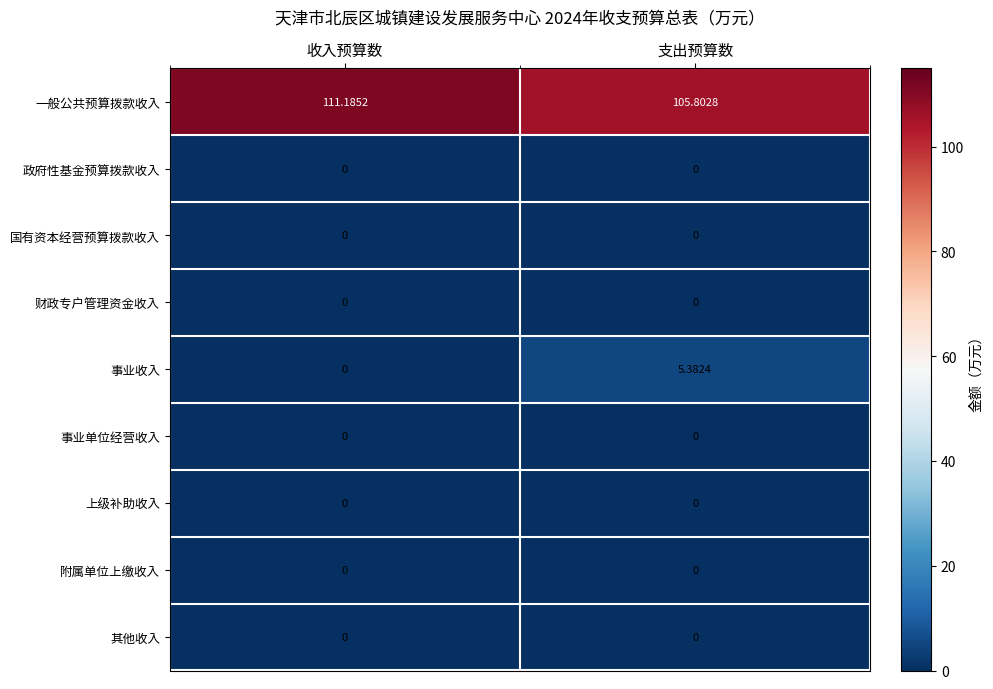

What is the total value across all series at 支出预算数?

111.2